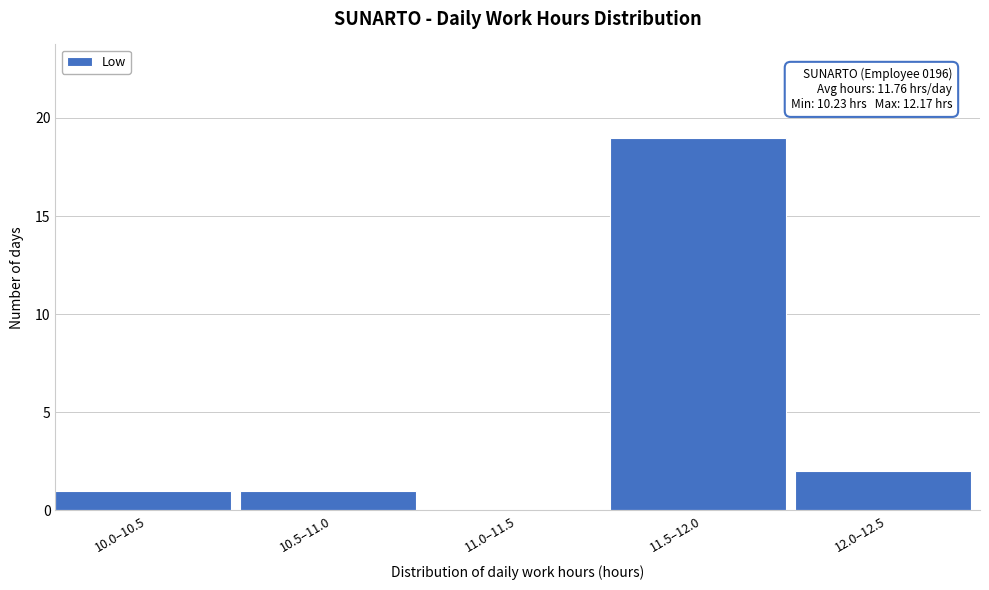

Reading left to right, transcribe all the data shown in this chart.

10.0–10.5=1	10.5–11.0=1	11.0–11.5=0	11.5–12.0=19	12.0–12.5=2